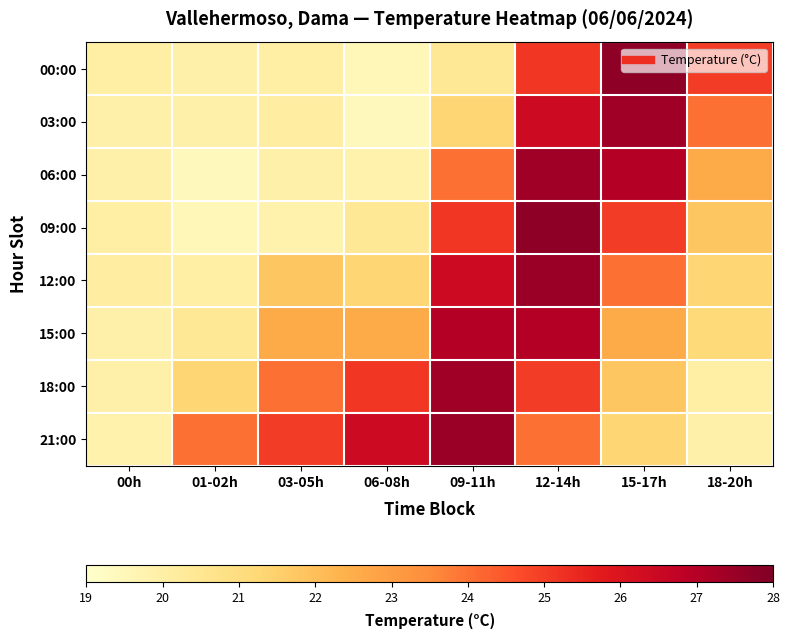

What is the maximum value shown in the chart?

27.7